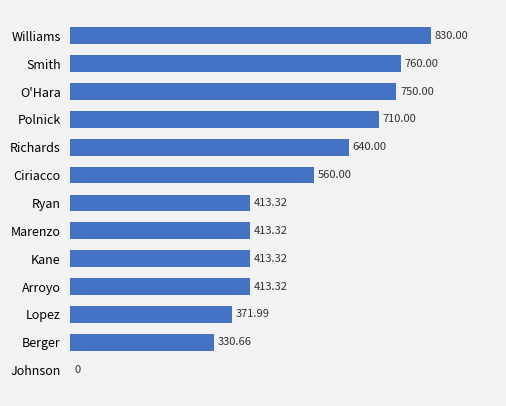

Does the chart contain stacked bars?

No